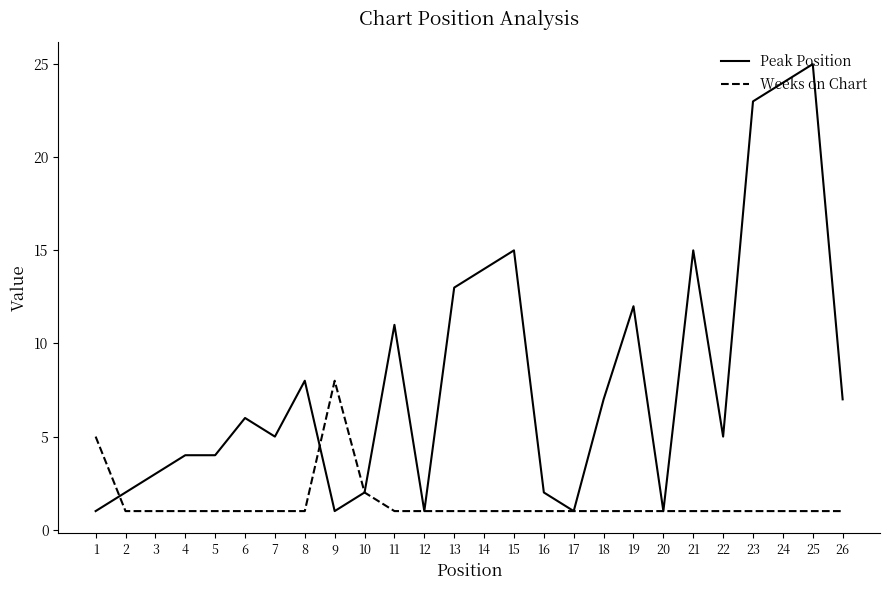

What are all the series names shown in the legend?

Peak Position, Weeks on Chart